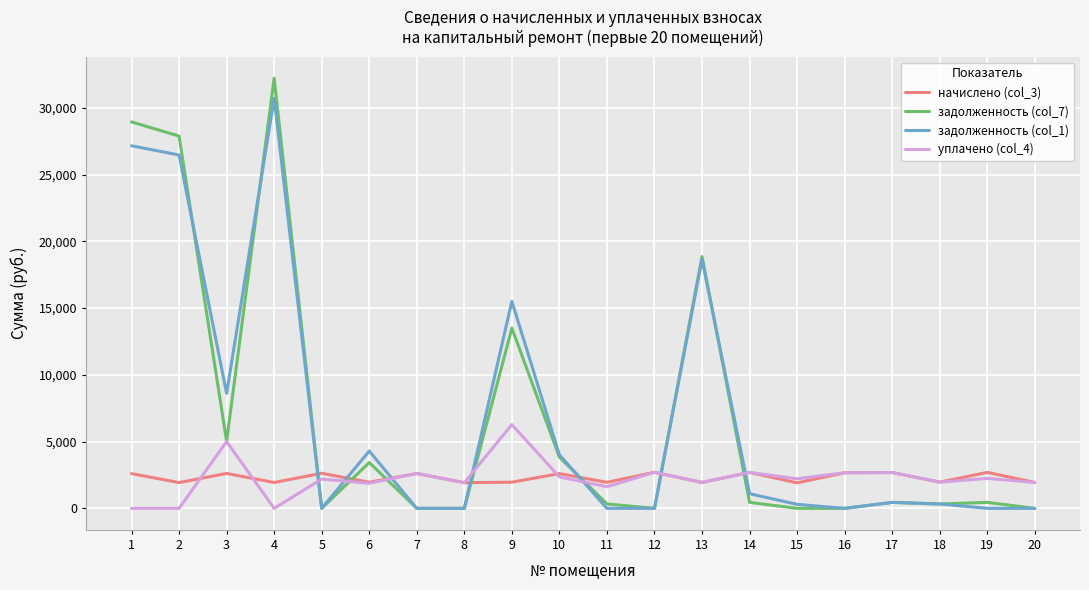

At how many categories does at least one series exceed 3299?

8